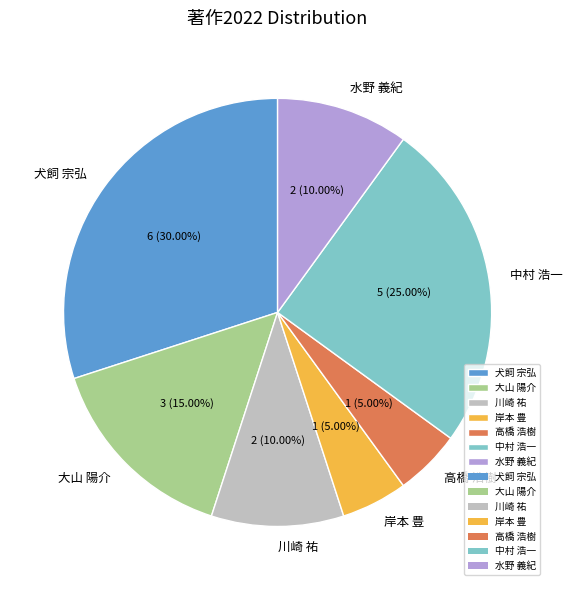

Is it true that 岸本 豊 is 13% of the pie?

False